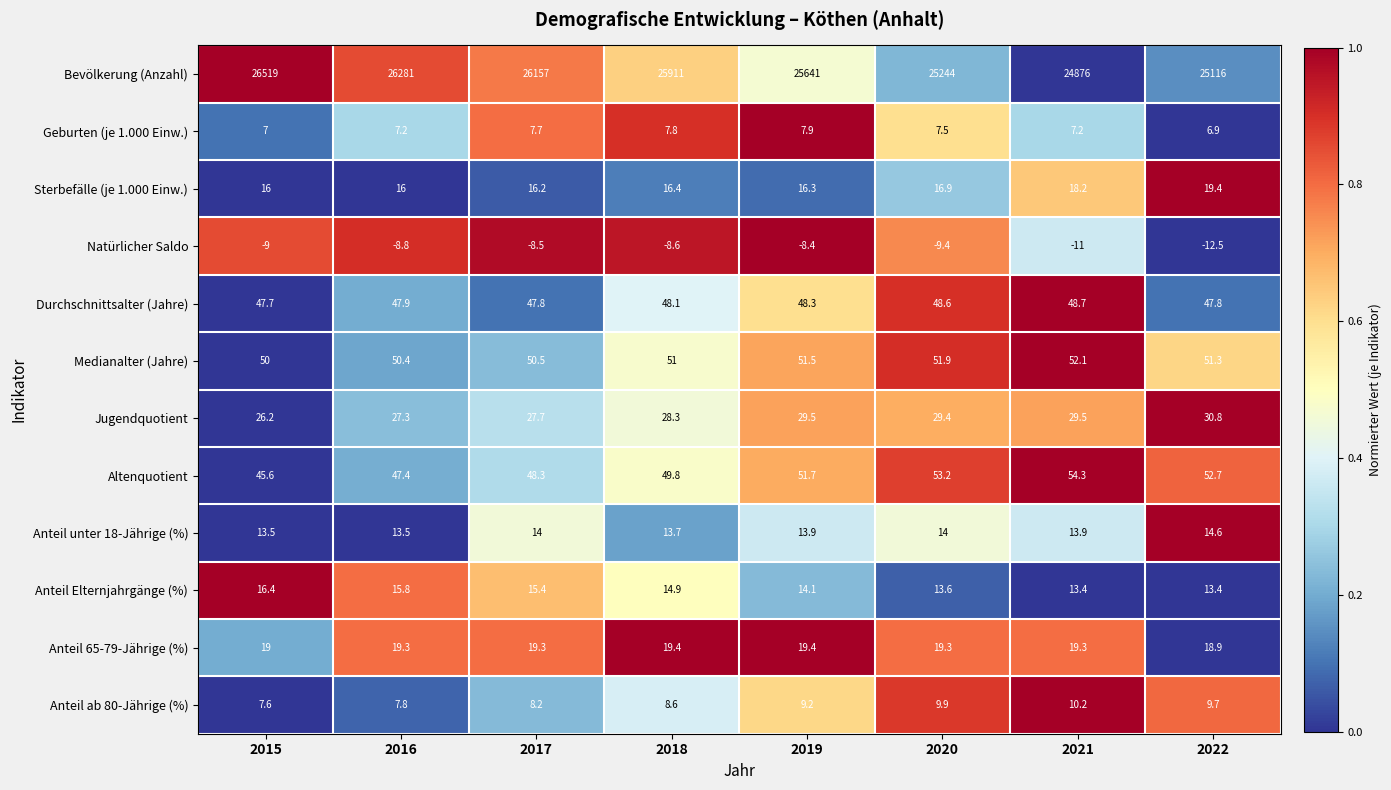

The Bevölkerung (Anzahl) series shows 25116.0 at 2022. True or false?

True